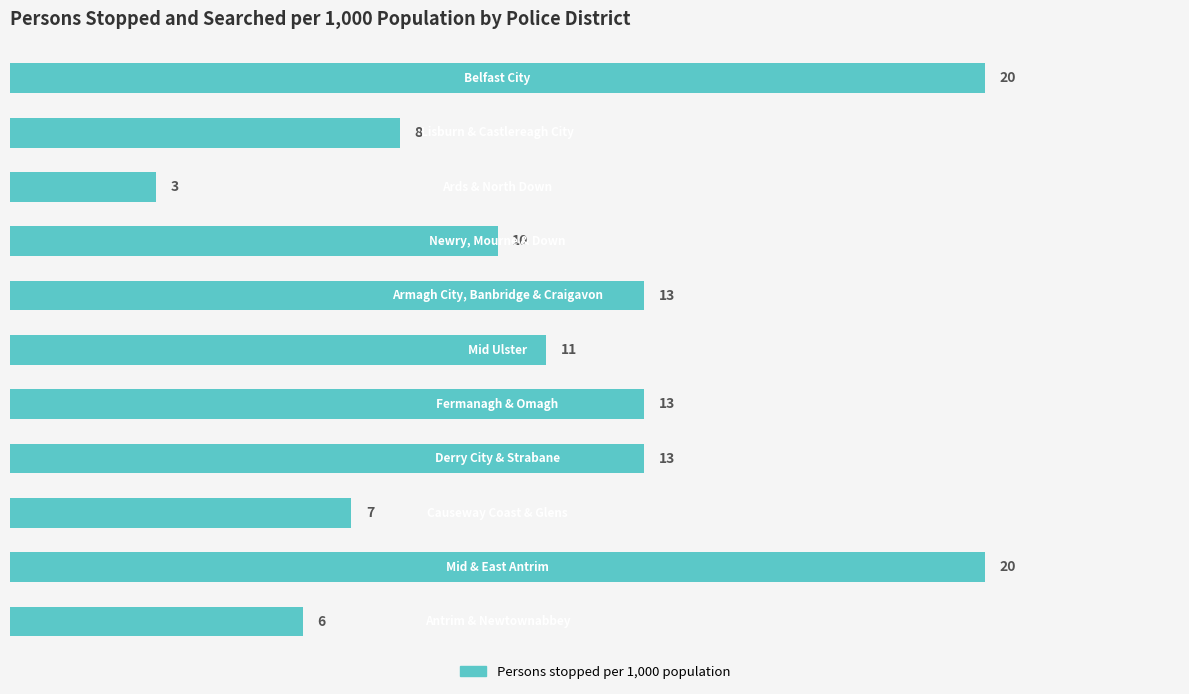

What is the average value?

11